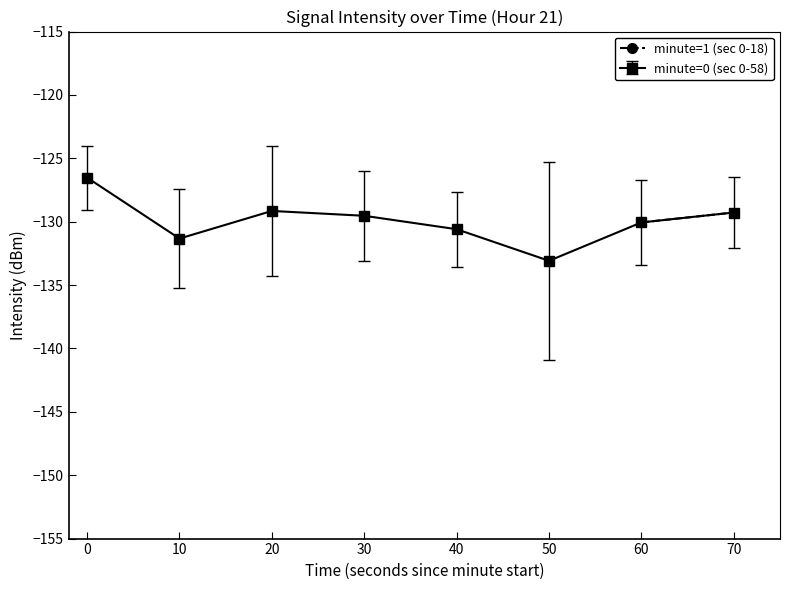

What is the maximum value for minute=0 (sec 0-58)?

-126.5